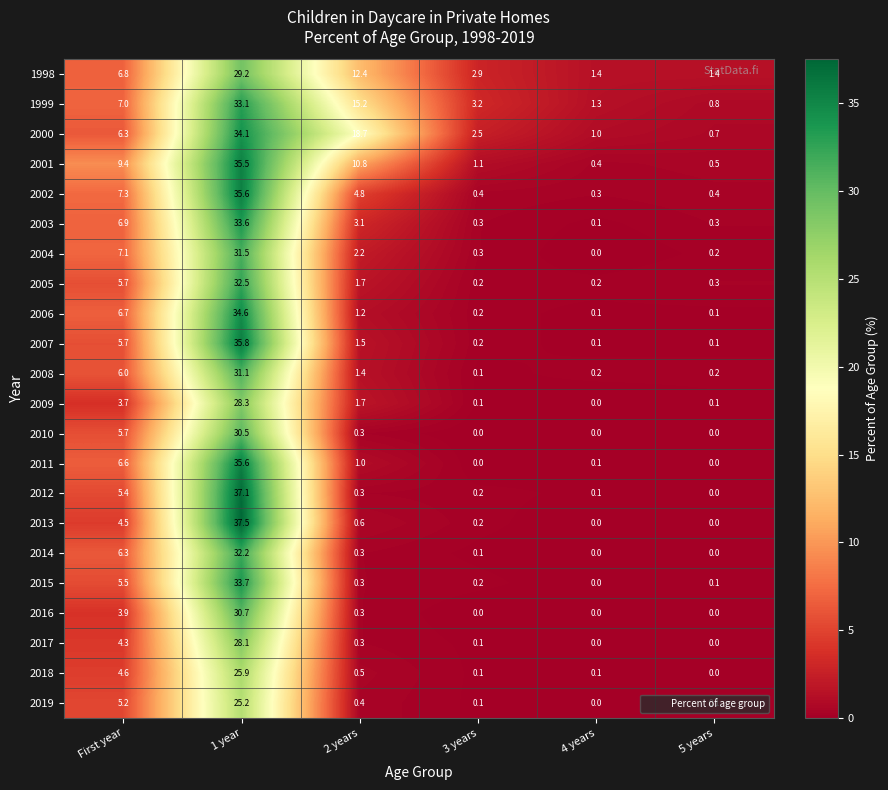

True or false: 2006 has a value of 1.7 at First year.

False